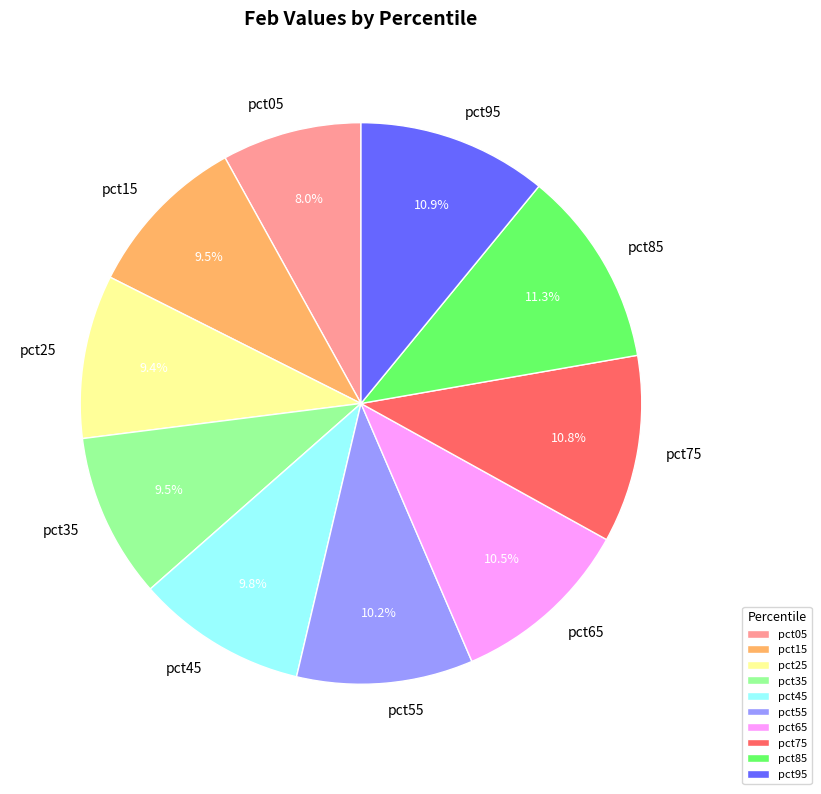

Which has a higher value, pct75 or pct25?

pct75